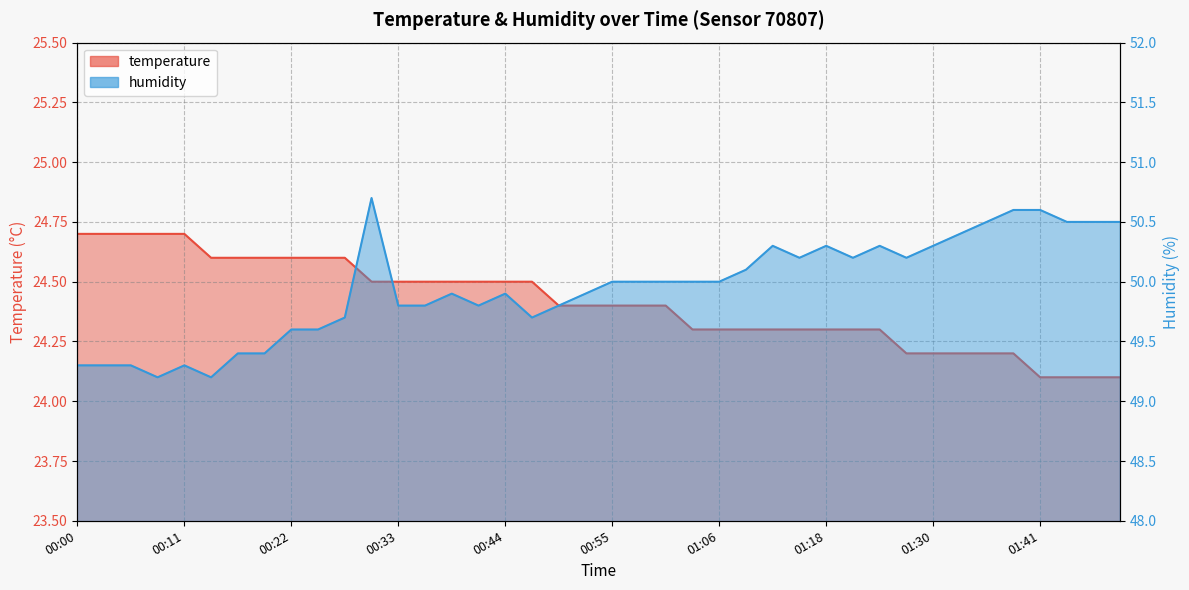

Is it true that humidity equals 71.4 at 00:03?

False